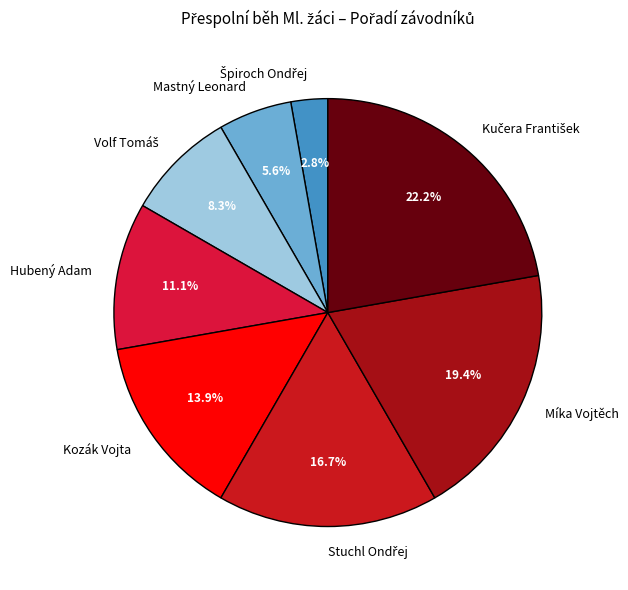

What percentage is NOT represented by Míka Vojtěch?

80.6%